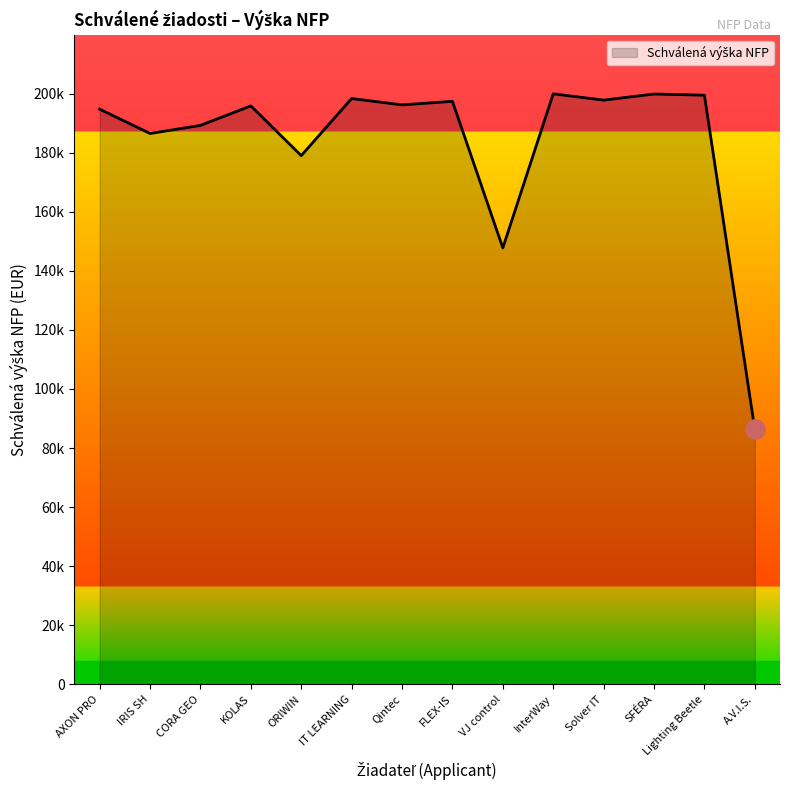

At which label does the data first exceed 196218?

IT LEARNING